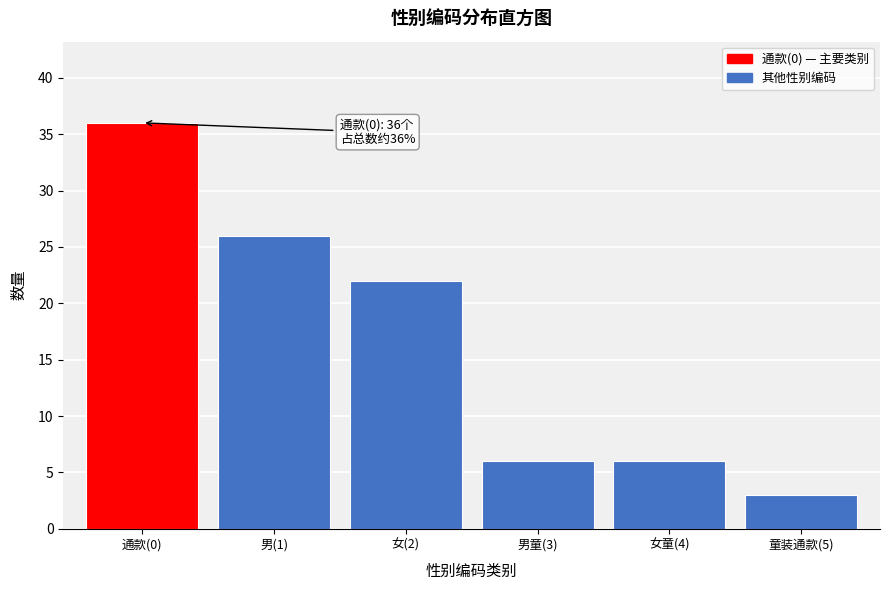

Reading left to right, extract all data points from this chart.

通款(0)=36	男(1)=26	女(2)=22	男童(3)=6	女童(4)=6	童装通款(5)=3